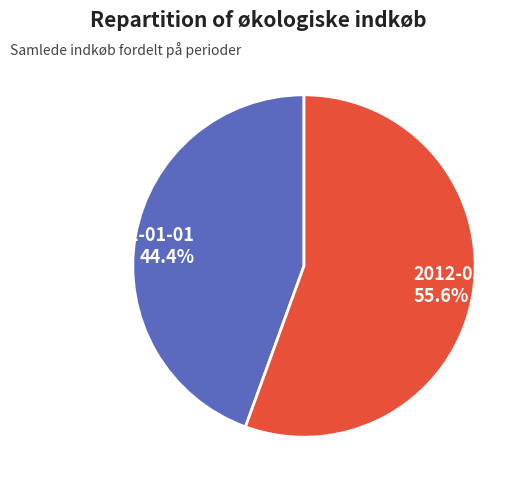

The 2012-03-01 slice represents 48% of the pie. True or false?

False